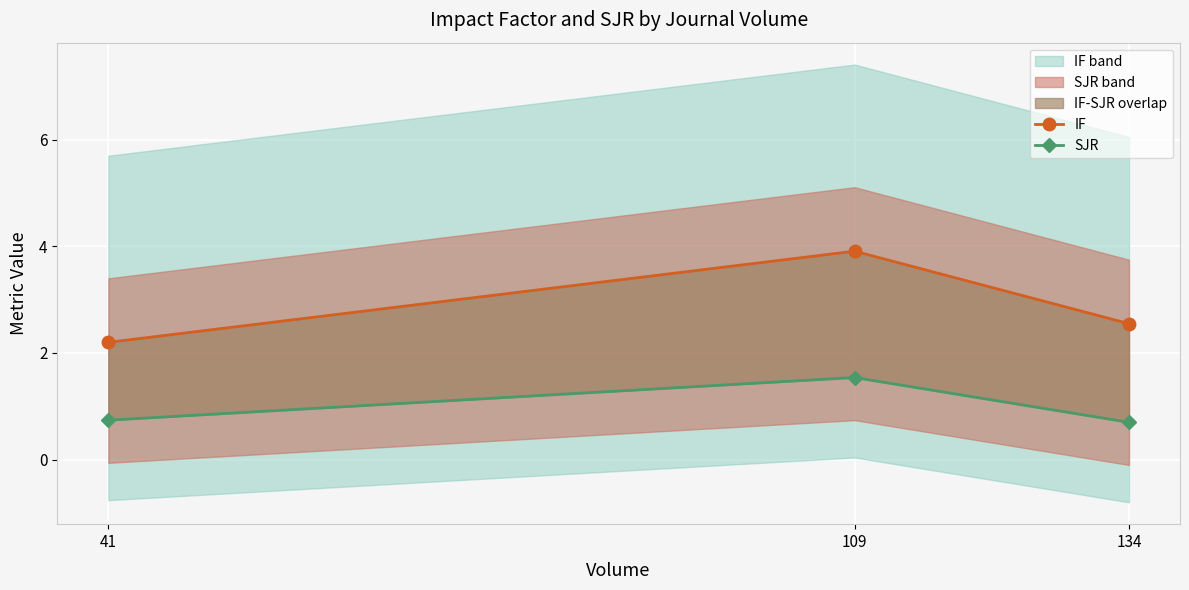

Rank the categories by IF value from highest to lowest.

109, 134, 41